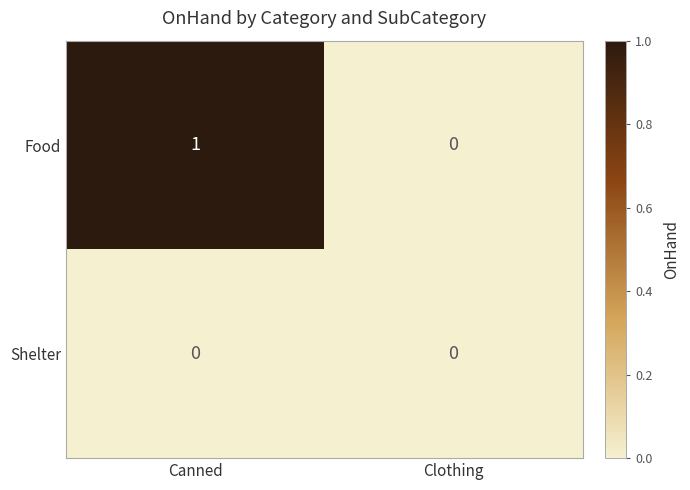

Where is Food nearest to the value 0?

Clothing